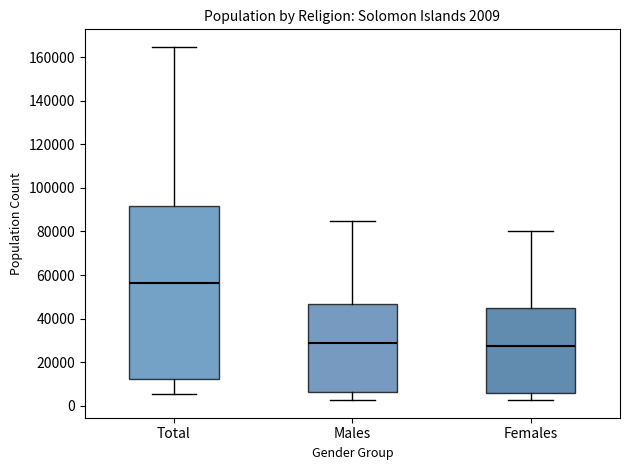

Which box is the tallest, from its lower edge to its upper edge?

Total